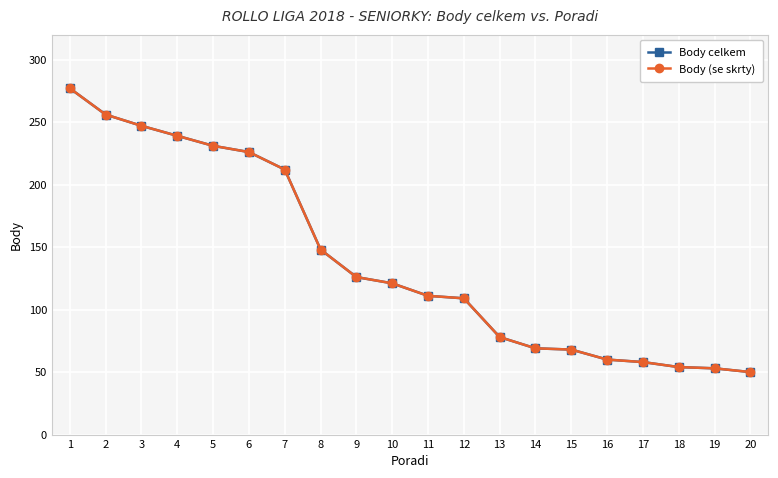

What is the average value of the Body celkem series?

140